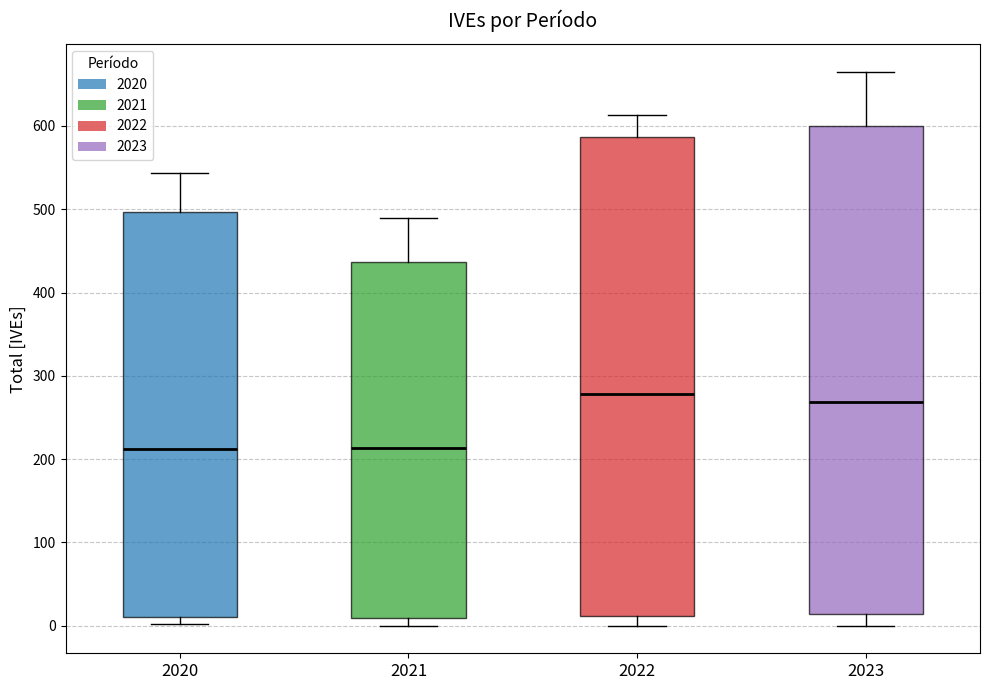

Comparing the boxes themselves (not the whiskers), which one is the tallest?

2023